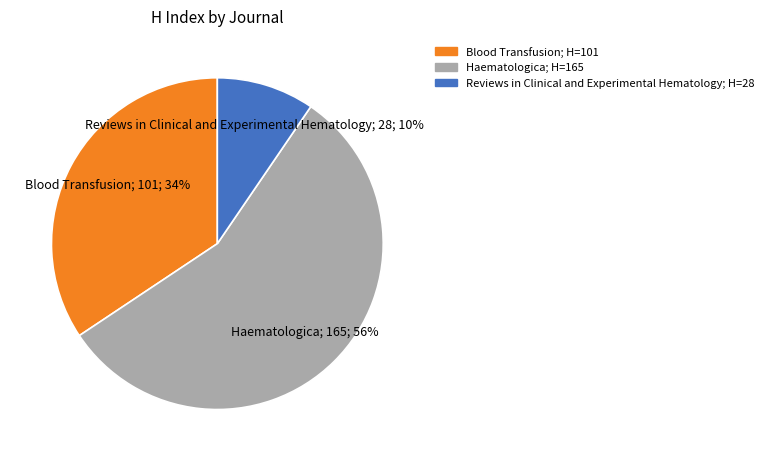

What percentage is the Haematologica slice, to the nearest percent?

56%